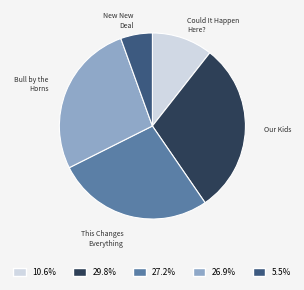

What is the ratio of the value at Bull by the Horns to the value at This Changes Everything?

1.0